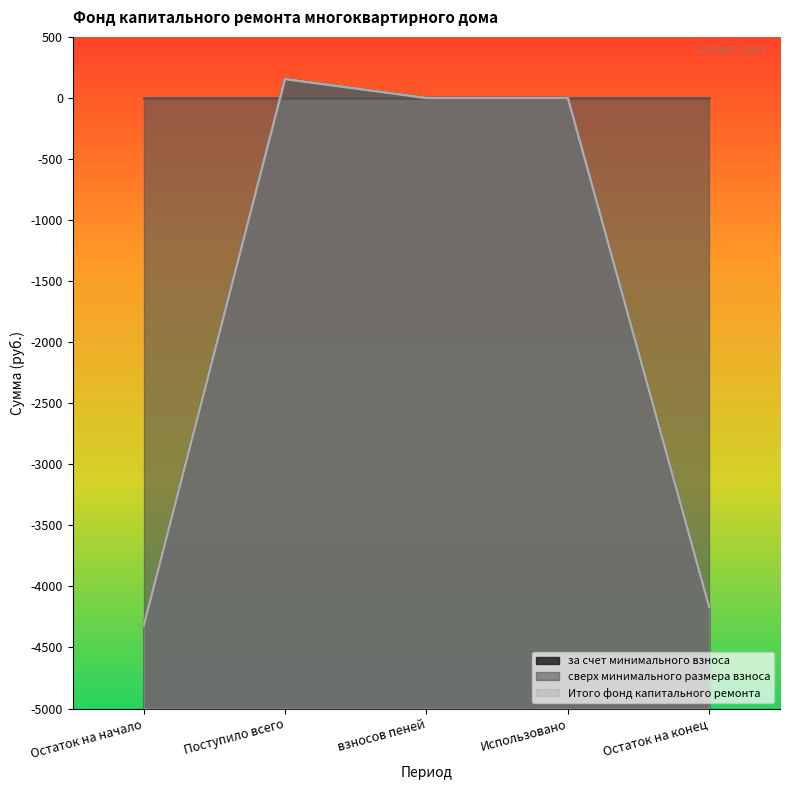

What is the sum of all за счет минимального взноса values?

-8341.0